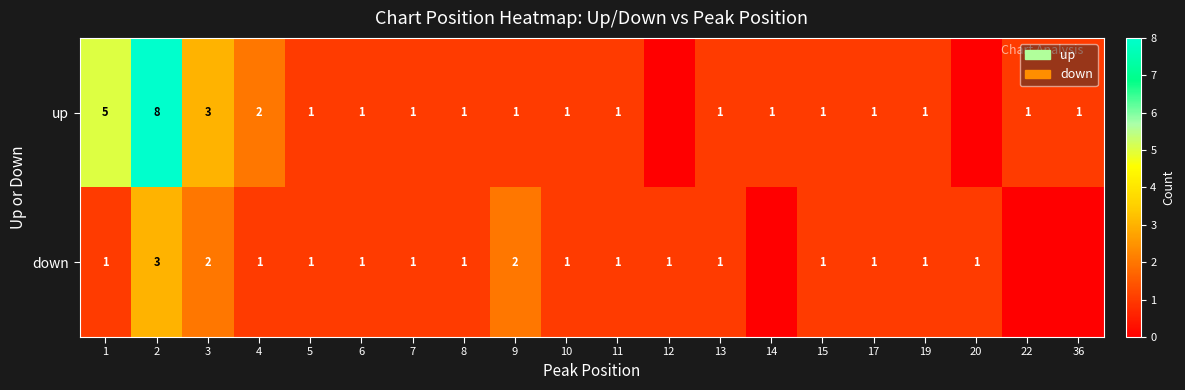

The down series shows 1 at 20. True or false?

True